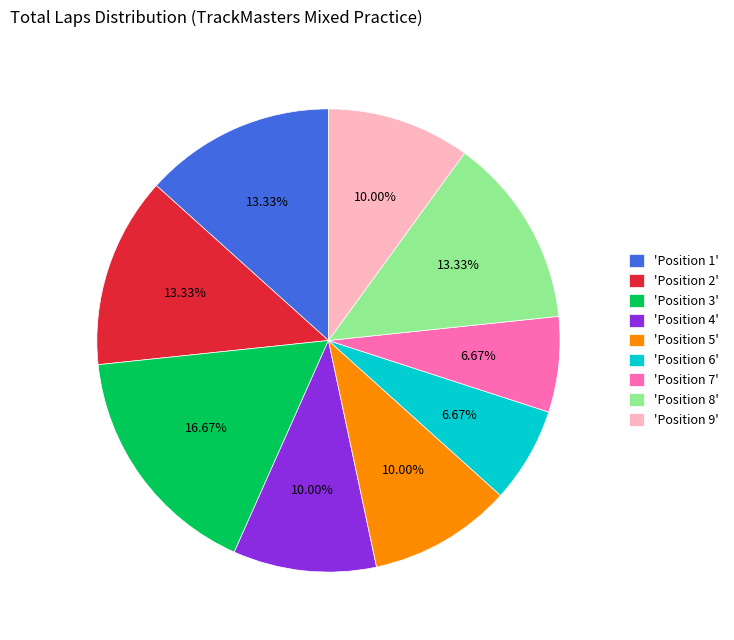

Does 'Position 8' account for over 50% of the chart?

No